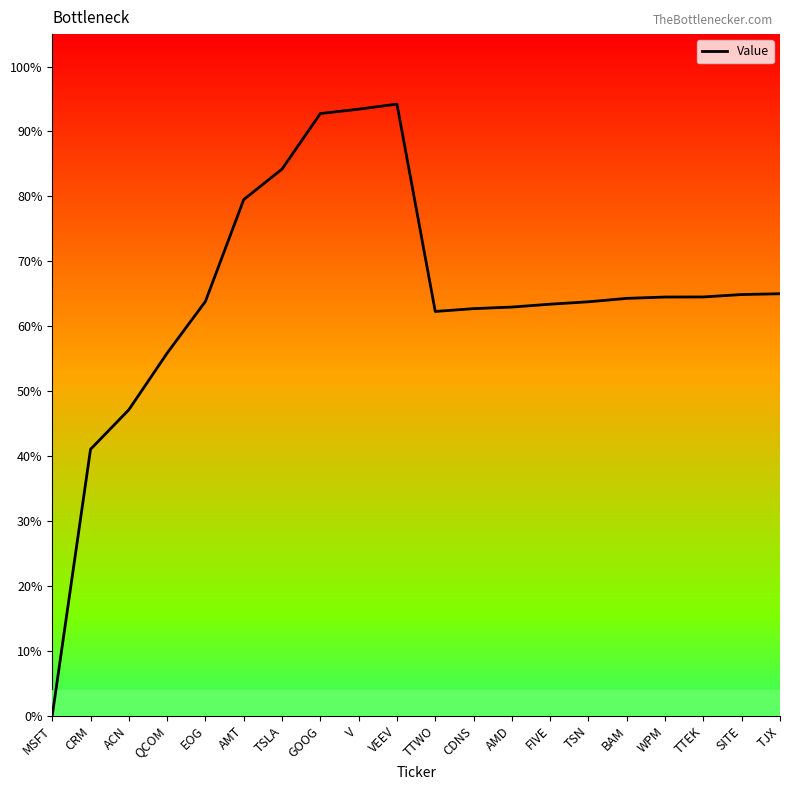

Where is the first local minimum?

TTWO